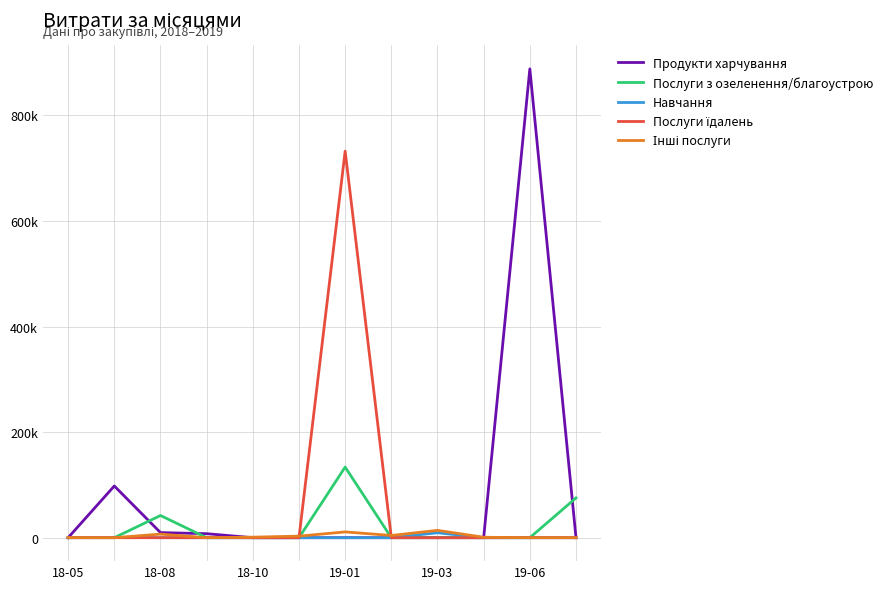

Does the chart display data point markers on the line(s)?

No